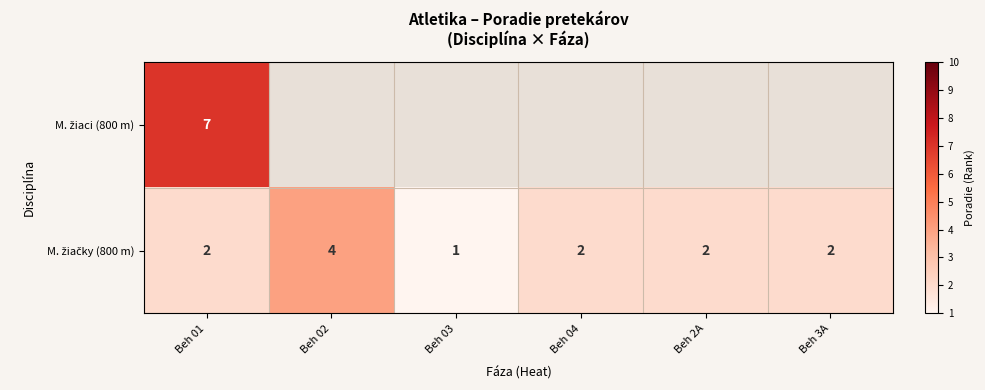

What is the total value across all series at Beh 01?

9